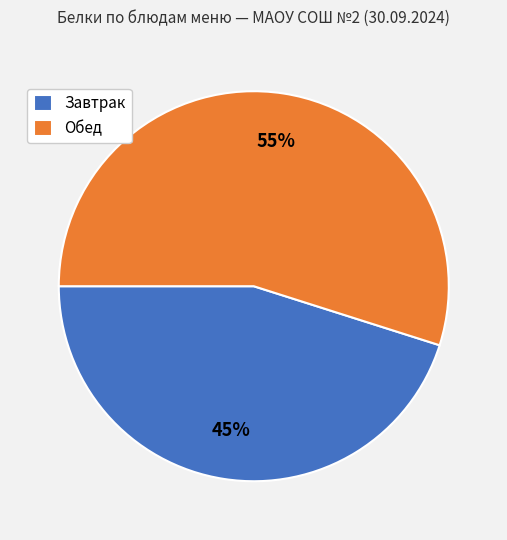

To the nearest percent, what portion does Завтрак represent?

45%